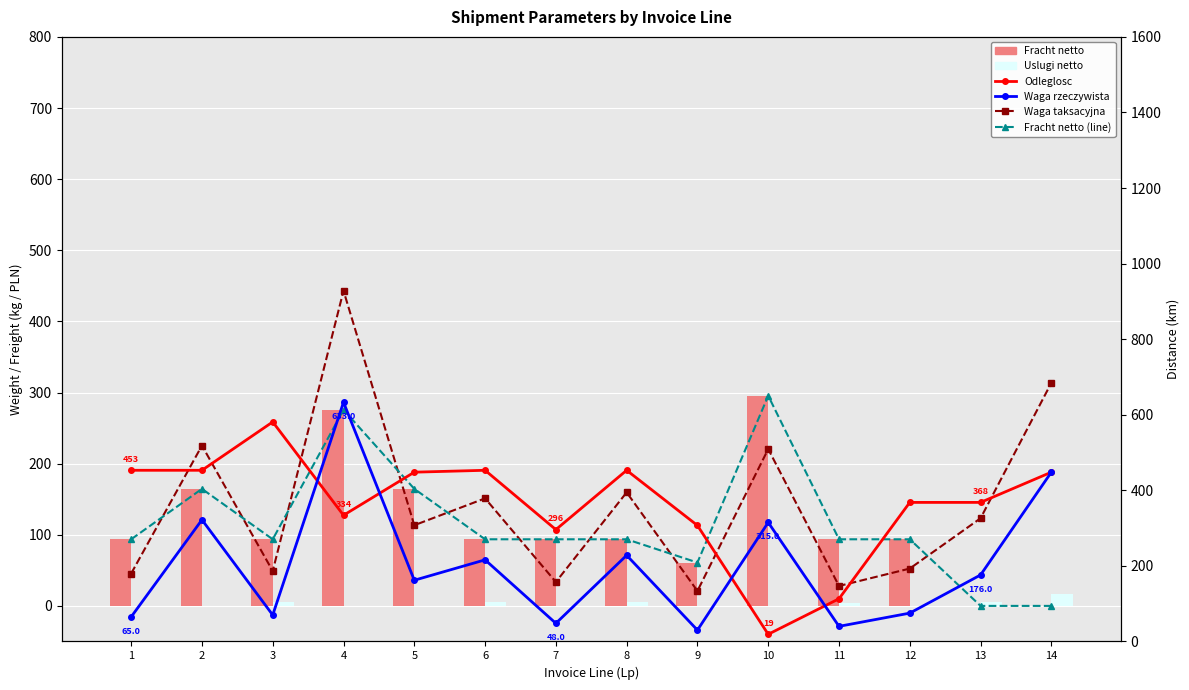

What is the average value of the Waga taksacyjna series?

141.4